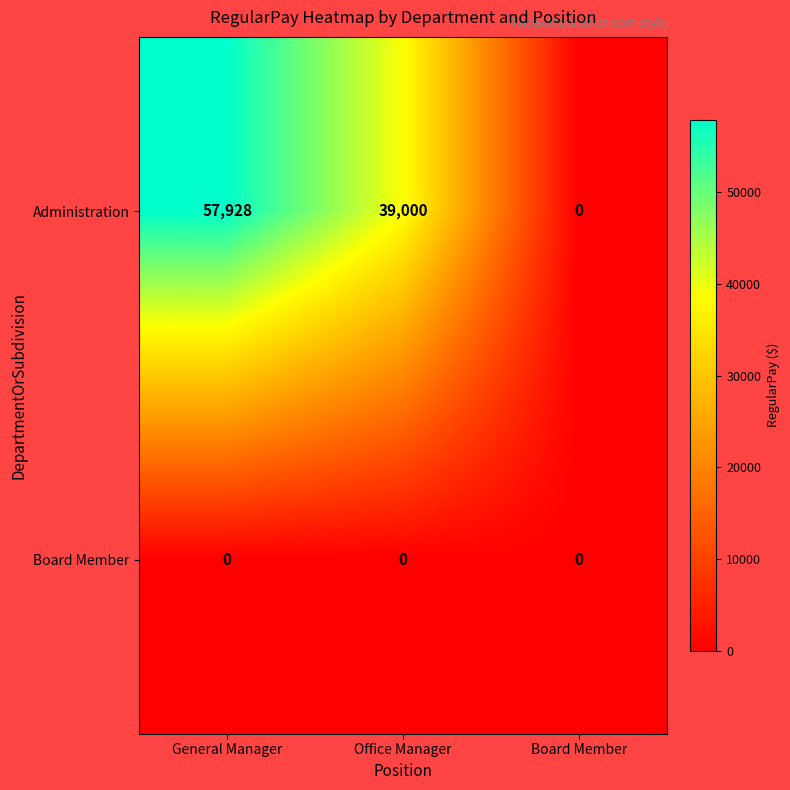

Reading left to right, extract all data points from this chart.

Administration: 57928	39000	0
Board Member: 0	0	0